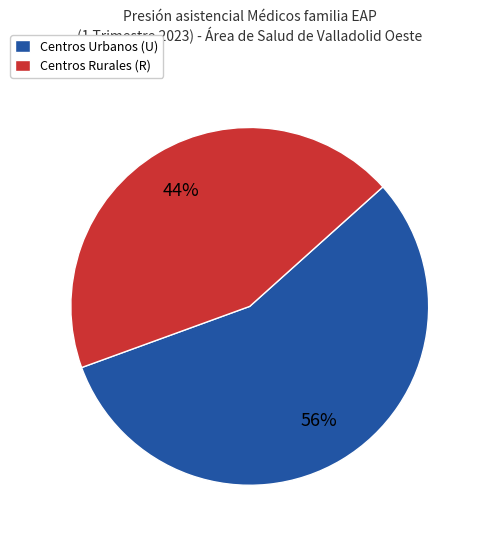

Between Centros Urbanos (U) and Centros Rurales (R), which is larger?

Centros Urbanos (U)